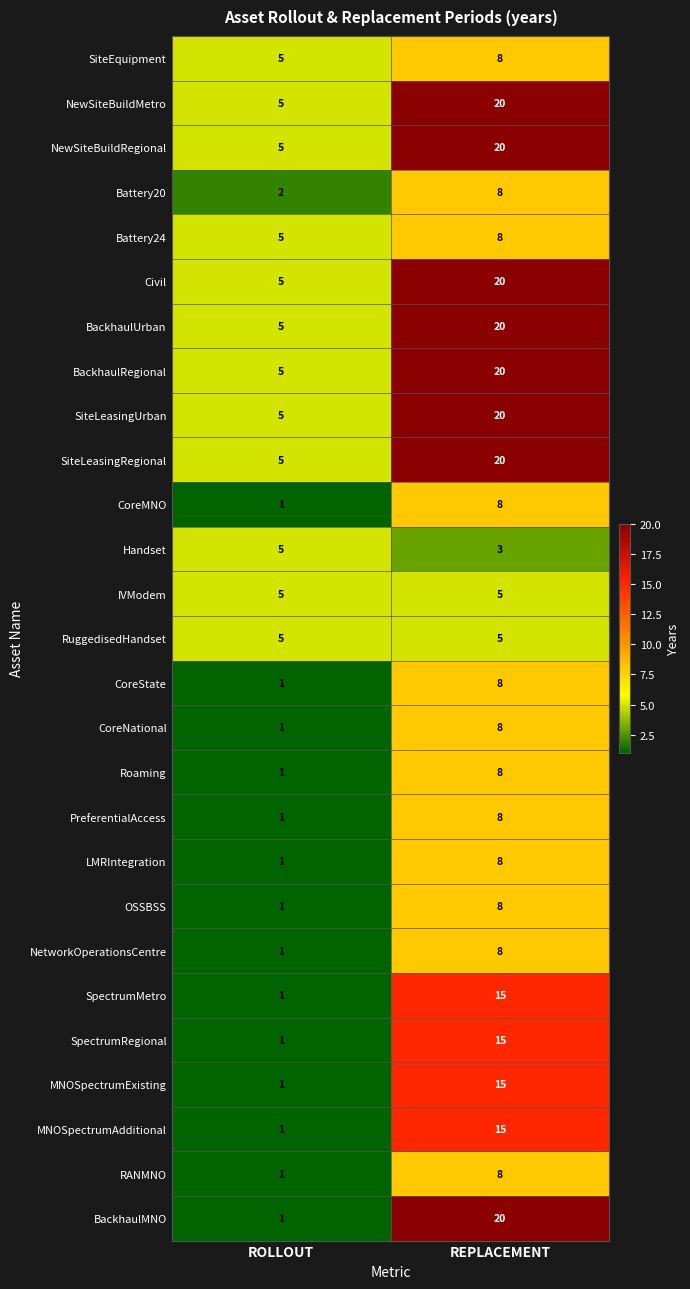

The value of BackhaulMNO at ROLLOUT is 2. True or false?

False